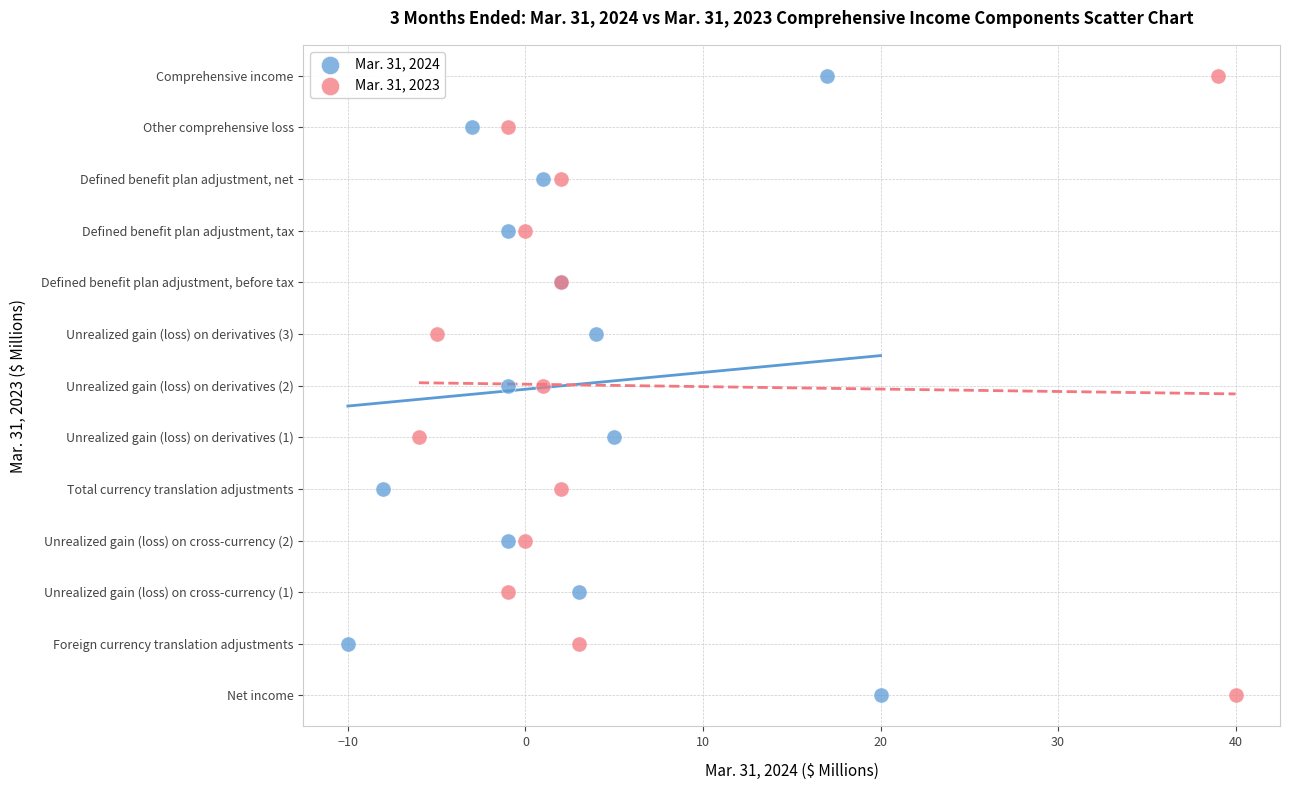

What are all the series names shown in the legend?

Mar. 31, 2024, Mar. 31, 2023